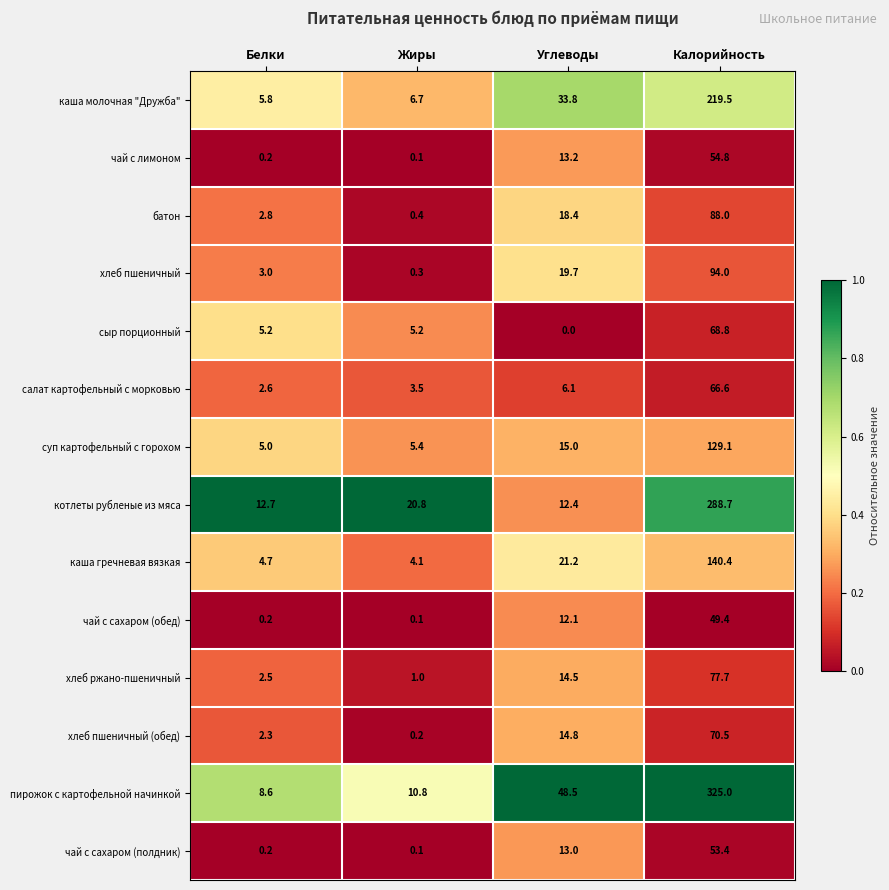

Is it true that котлеты рубленые из мяса equals 12.7 at Белки?

True